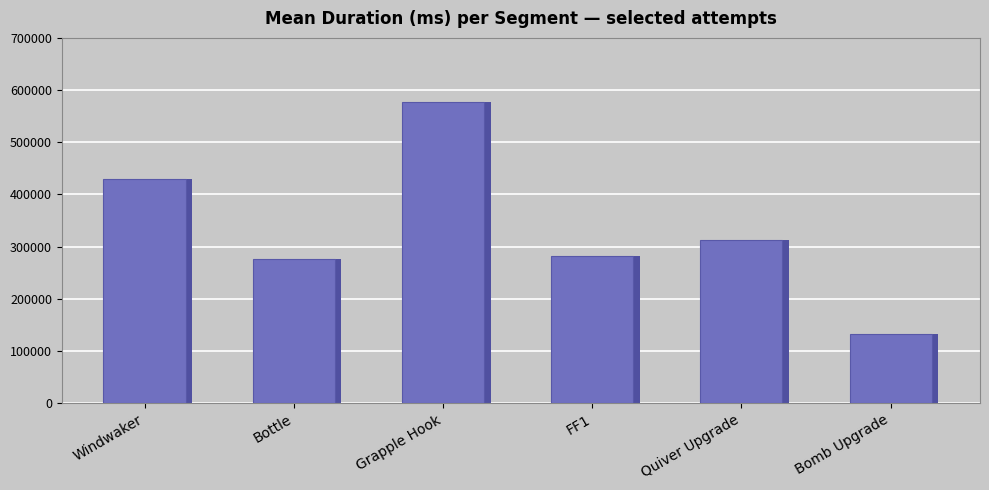

How many bars are there in total?

6